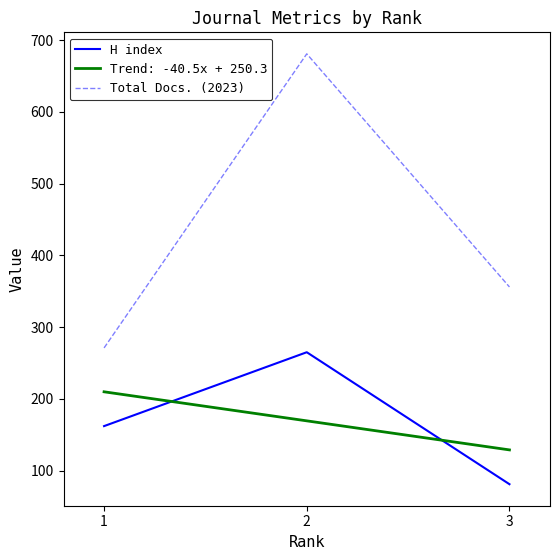

What is the maximum value shown in the chart?

681.0